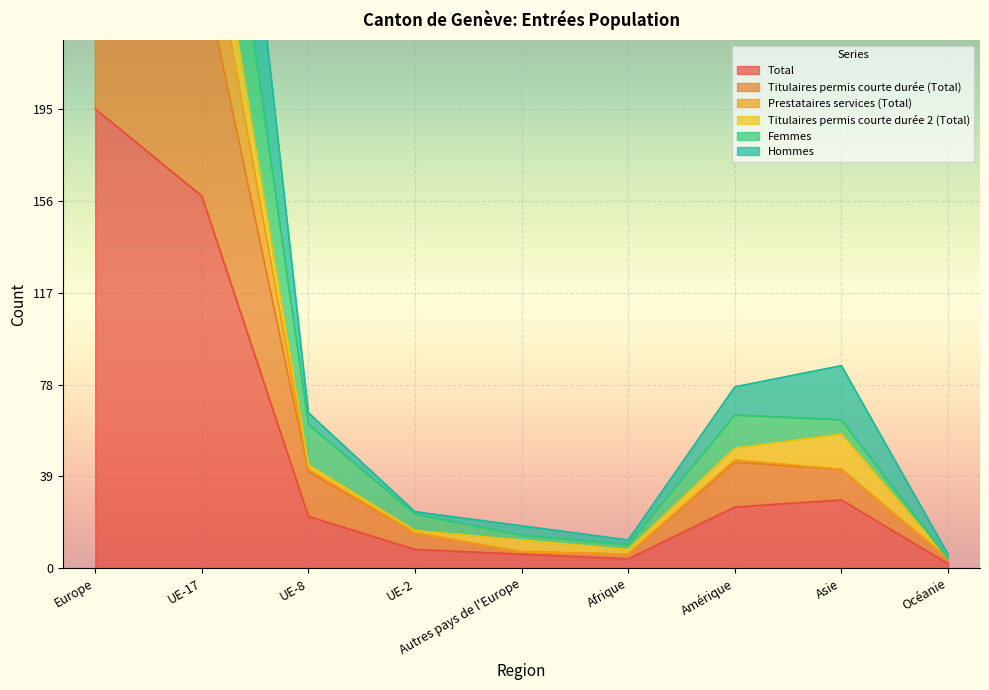

True or false: Femmes and Total intersect in this chart.

False